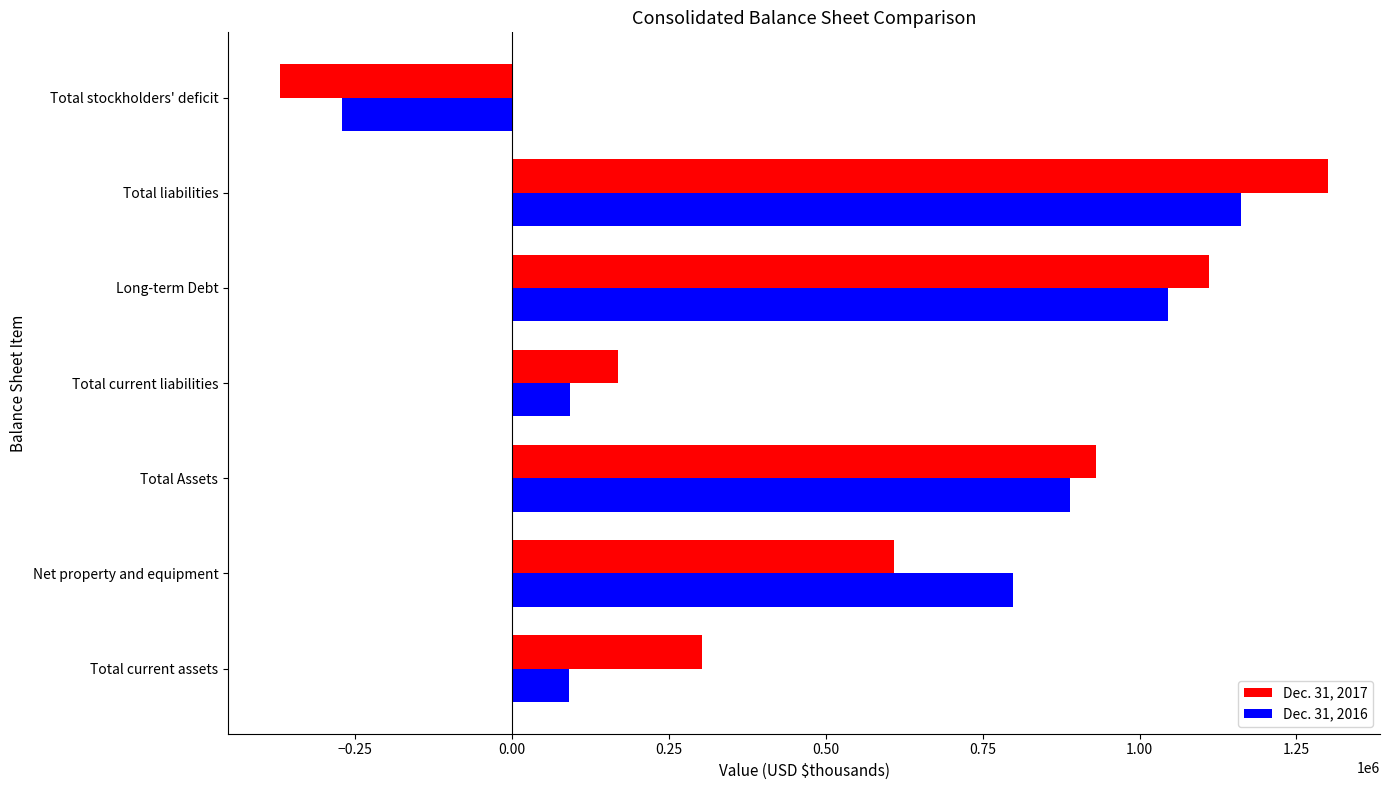

Is the value of Dec. 31, 2017 at Total current liabilities greater than the value of Dec. 31, 2016 at Total stockholders' deficit?

Yes